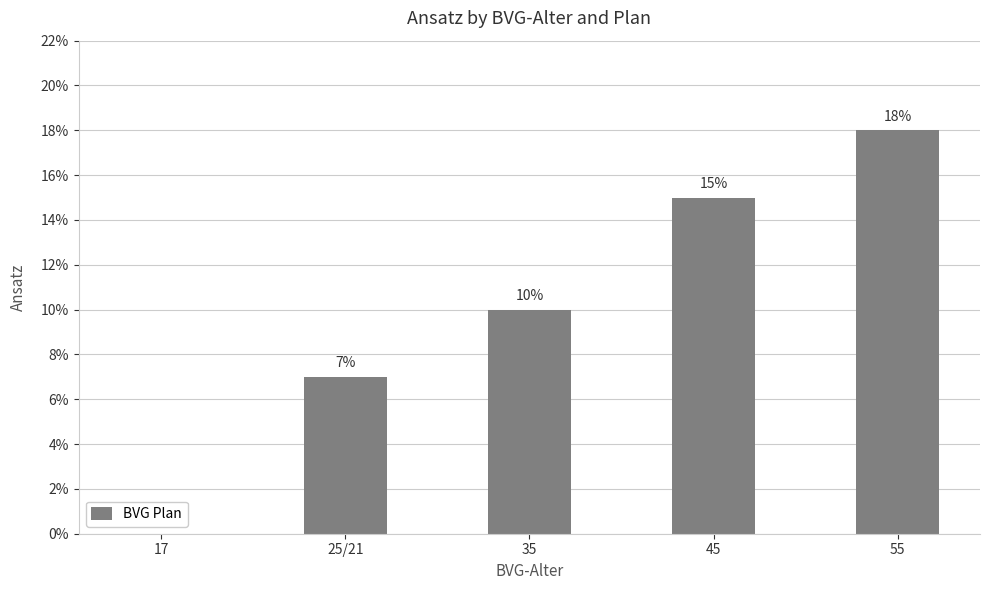

List the labels in order of value, largest first.

55, 45, 35, 25/21, 17